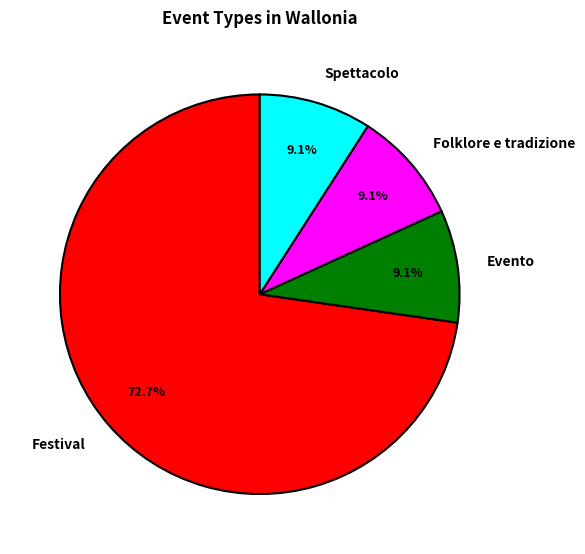

To the nearest percent, what is the difference between the largest and smallest slice percentages?

64%